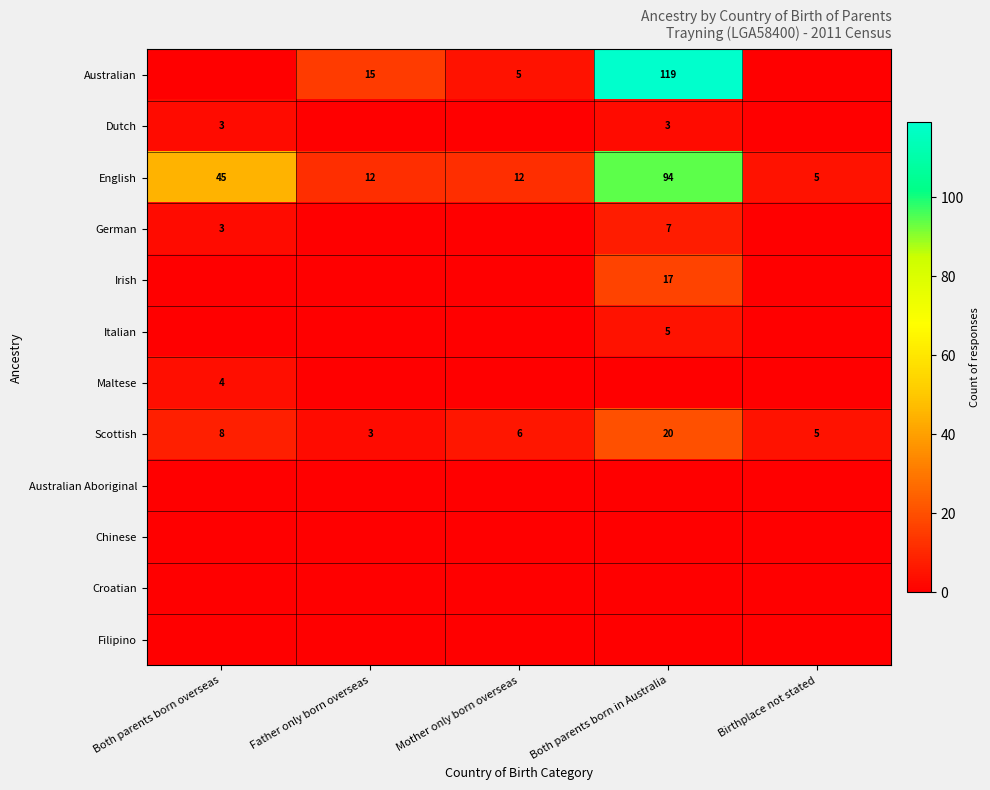

The English series shows 45 at Both parents born overseas. True or false?

True